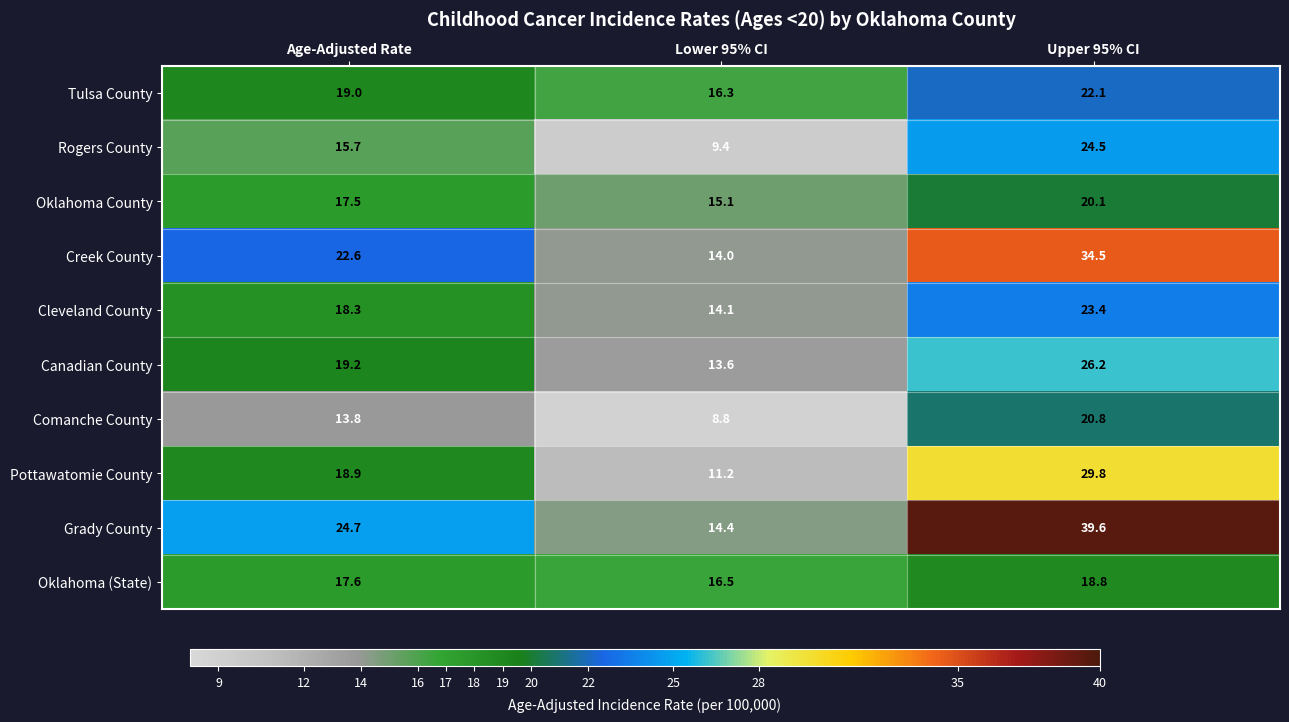

What is the difference between the maximum and minimum values in the Creek County series?

20.5